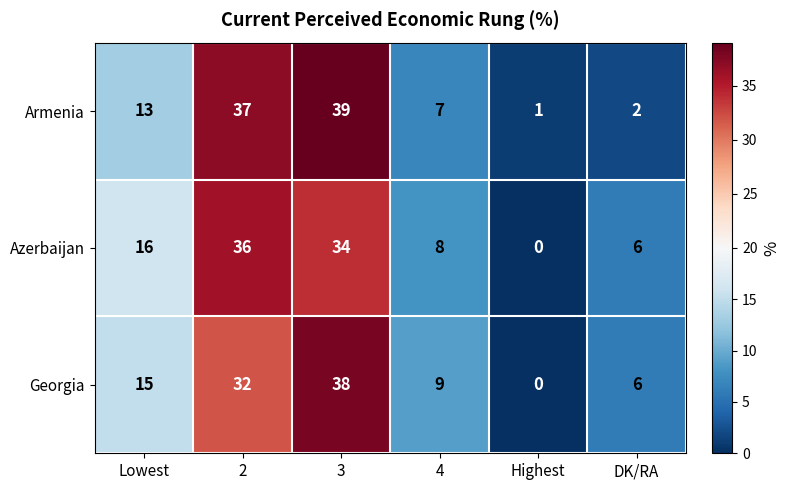

At which category is the sum across all series the highest?

3